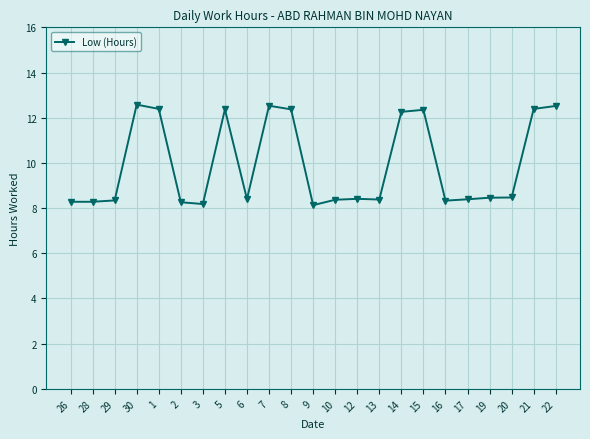

The value at 6 is 4.7. True or false?

False